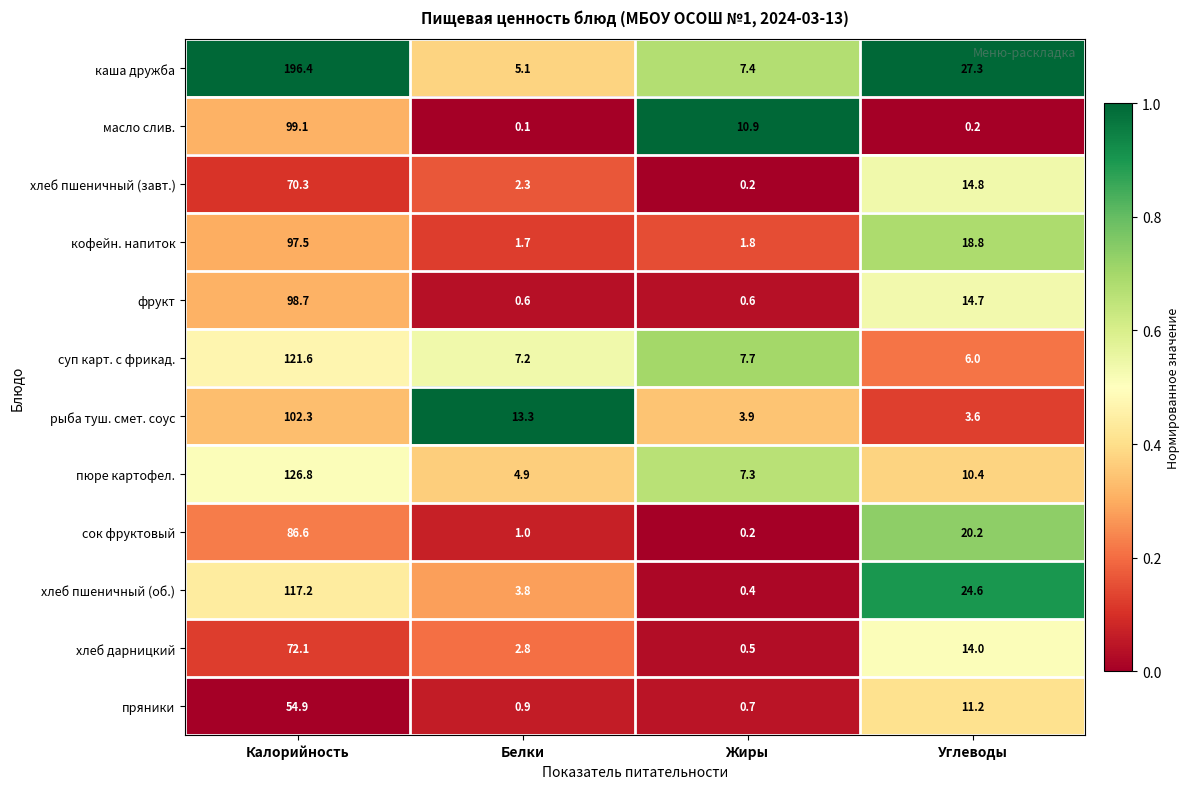

What is the sum of all сок фруктовый values?

108.0